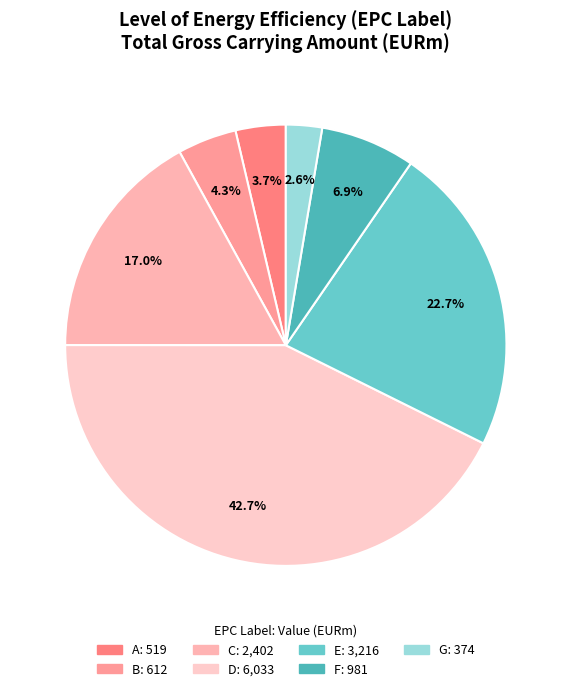

Which slice is the largest?

D